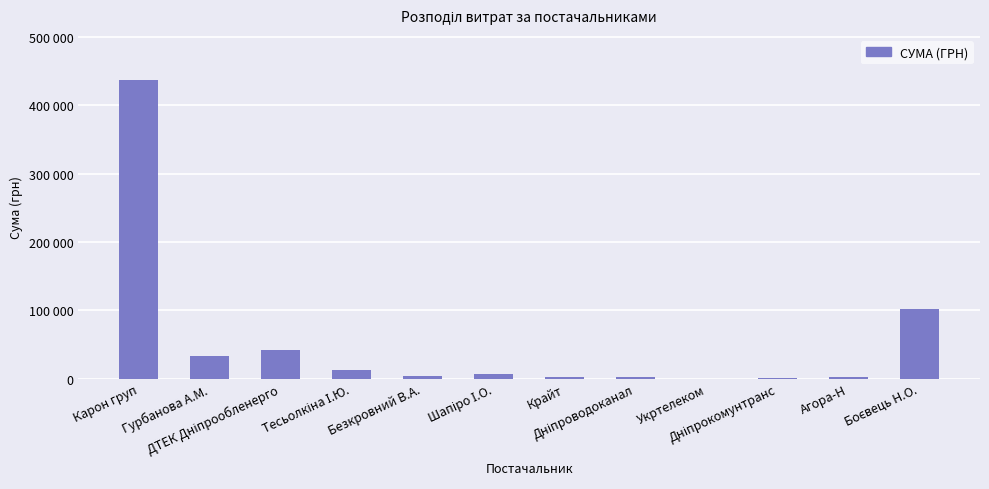

List the labels in order of value, smallest first.

Укртелеком, Дніпрокомунтранс, Агора-Н, Дніпроводоканал, Крайт, Безкровний В.А., Шапіро І.О., Тесьолкіна І.Ю., Гурбанова А.М., ДТЕК Дніпрообленерго, Боєвець Н.О., Карон груп